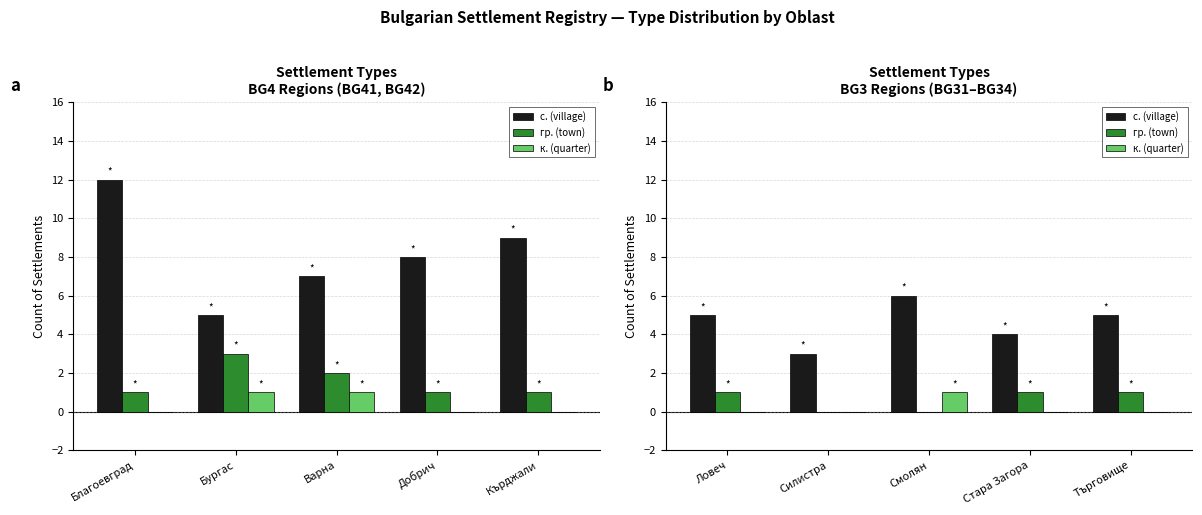

Which series has the largest total across all categories?

с. (village)